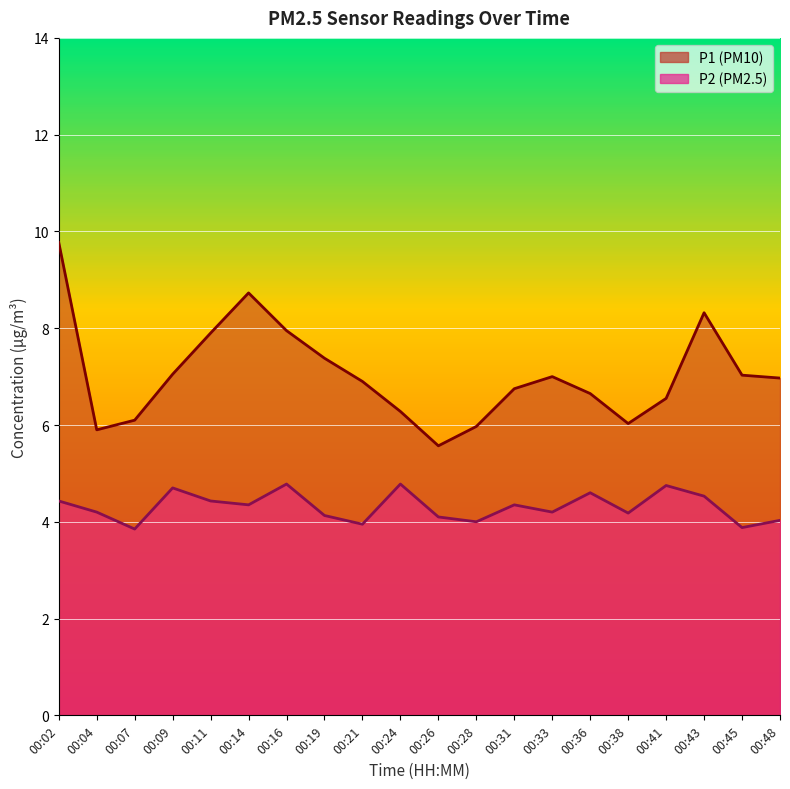

What is the value of the P2 line point at the 7th from the left?

4.8